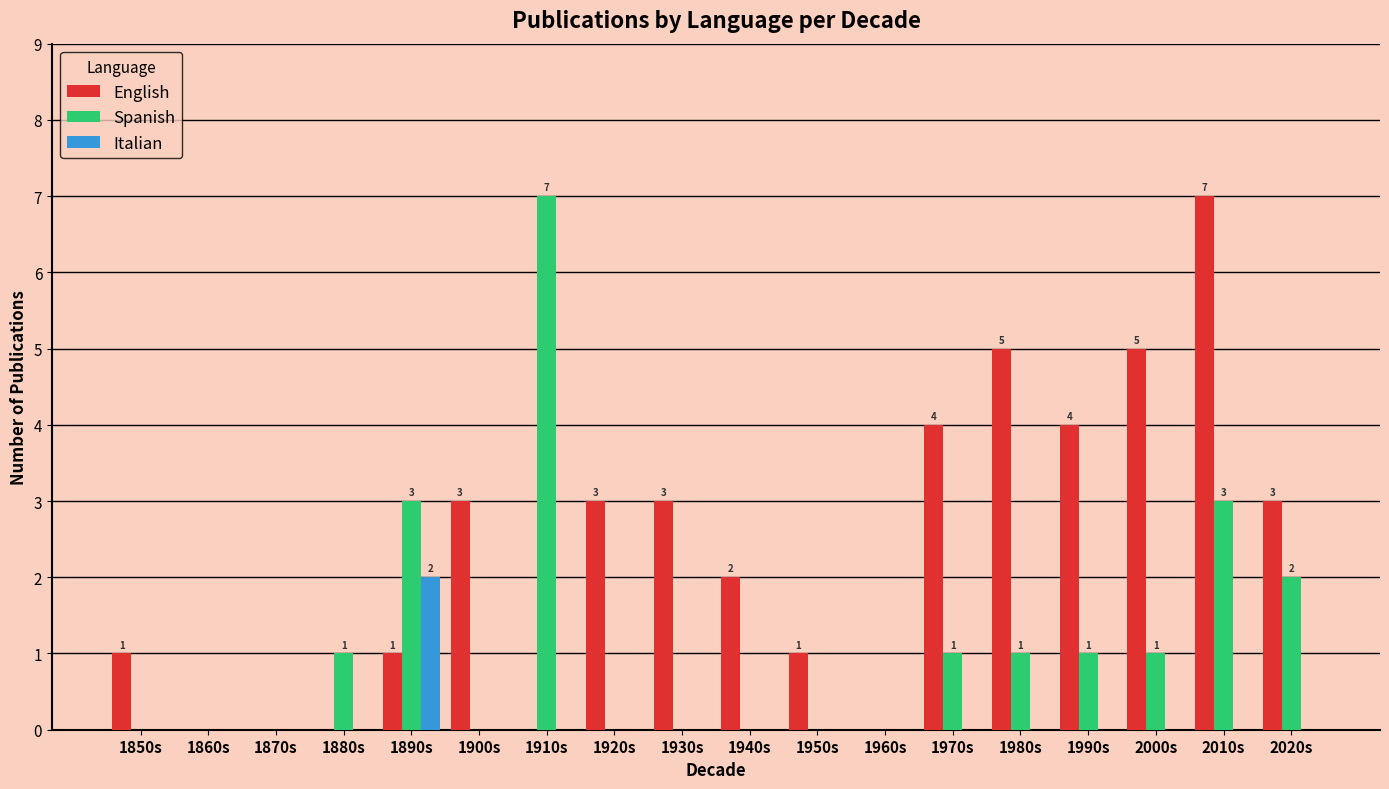

What is the total value across all series at 1920s?

3